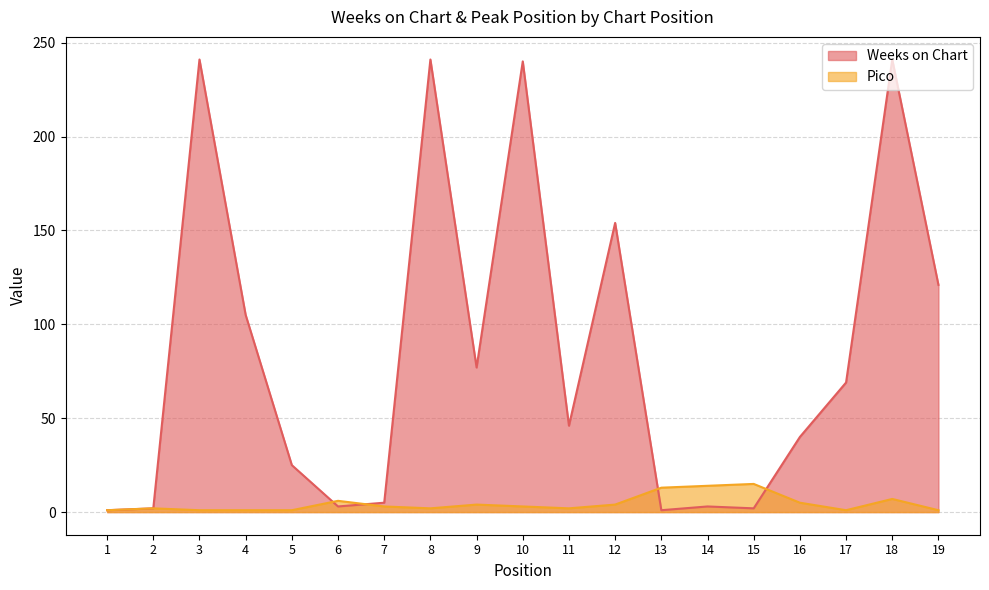

Reading left to right, what are all the values shown in this chart?

Weeks on Chart: 1=1	2=2	3=241	4=105	5=25	6=3	7=5	8=241	9=77	10=240	11=46	12=154	13=1	14=3	15=2	16=40	17=69	18=241	19=121
Pico: 1=1	2=2	3=1	4=1	5=1	6=6	7=3	8=2	9=4	10=3	11=2	12=4	13=13	14=14	15=15	16=5	17=1	18=7	19=1